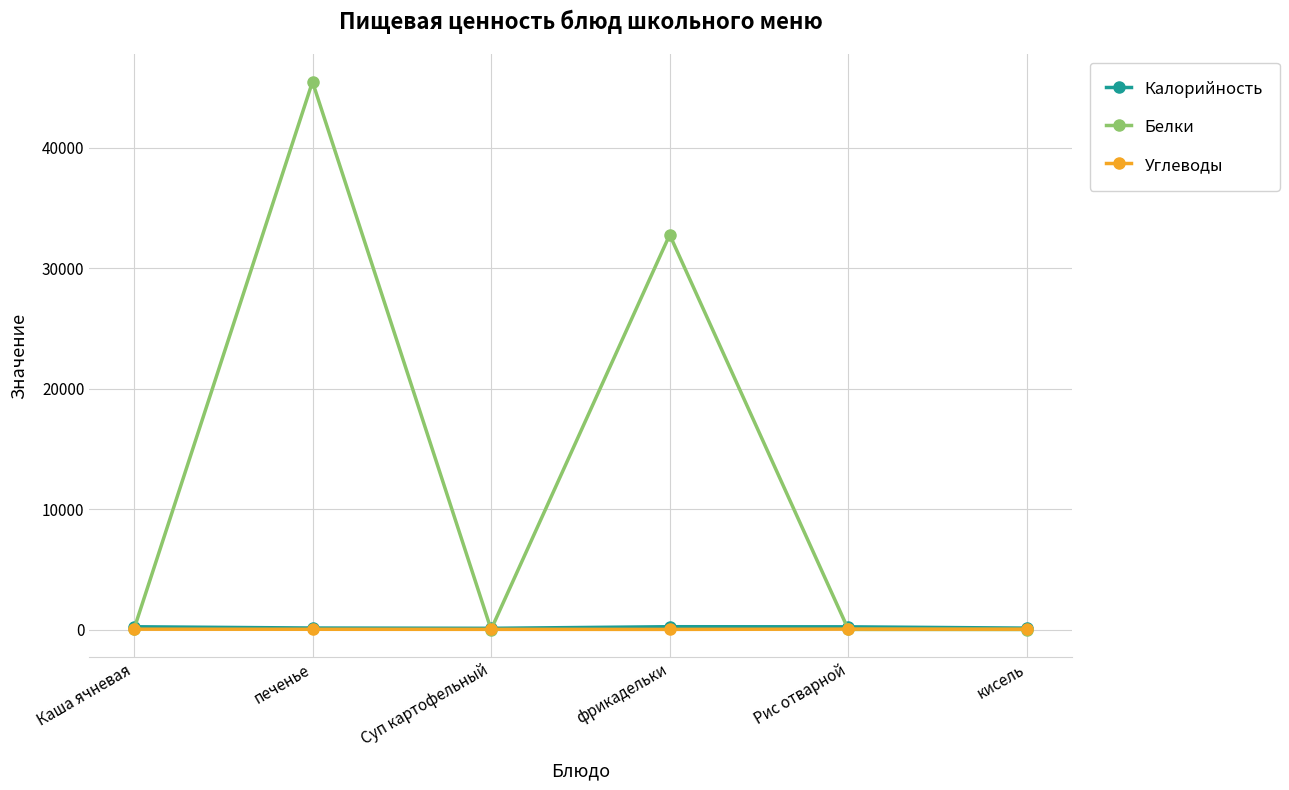

What is the maximum value shown in the chart?

45489.0